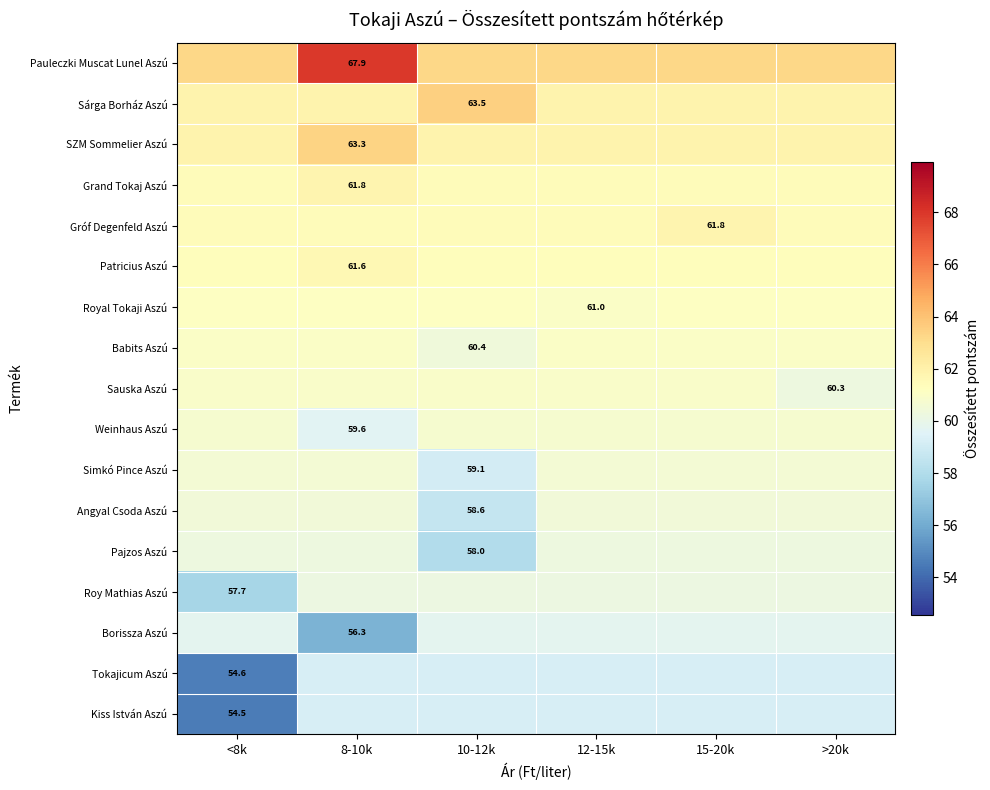

Is the value of Angyal Csoda Aszú at 8-10k greater than the value of Grand Tokaj Aszú at 8-10k?

No